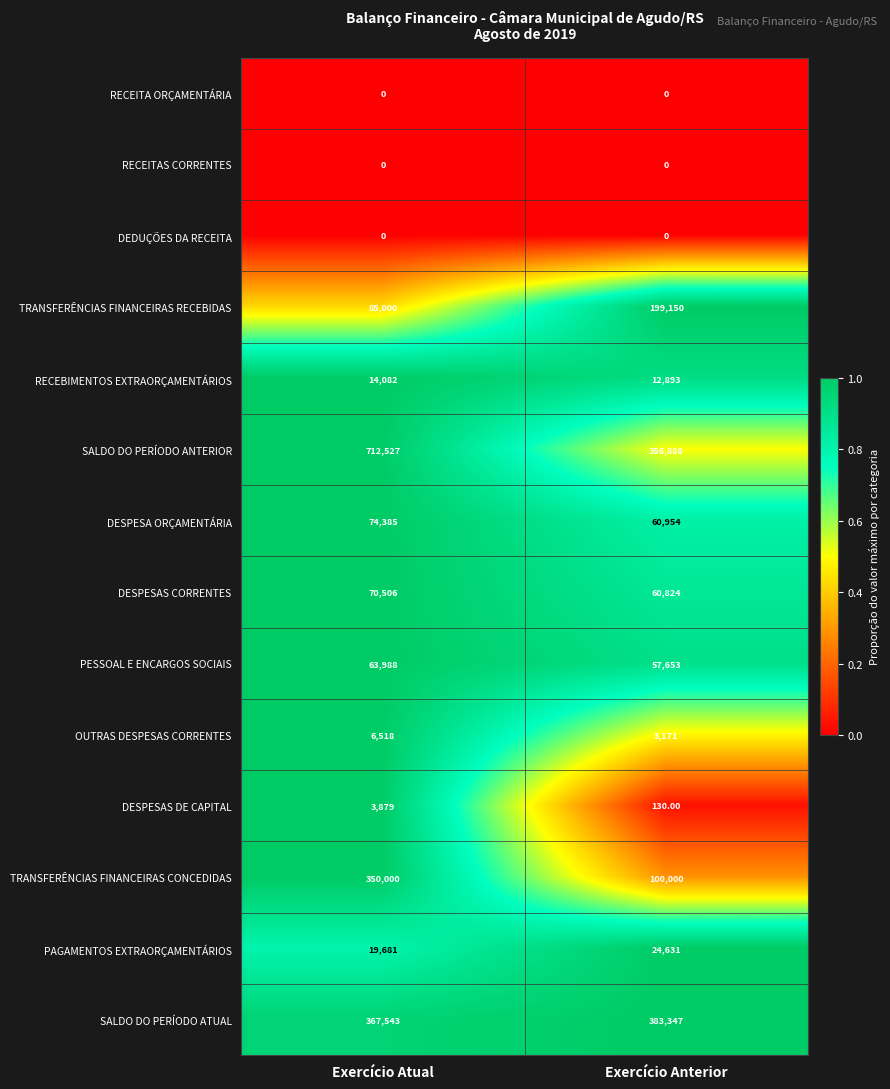

At which label does SALDO DO PERÍODO ANTERIOR reach its peak?

Exercício Atual